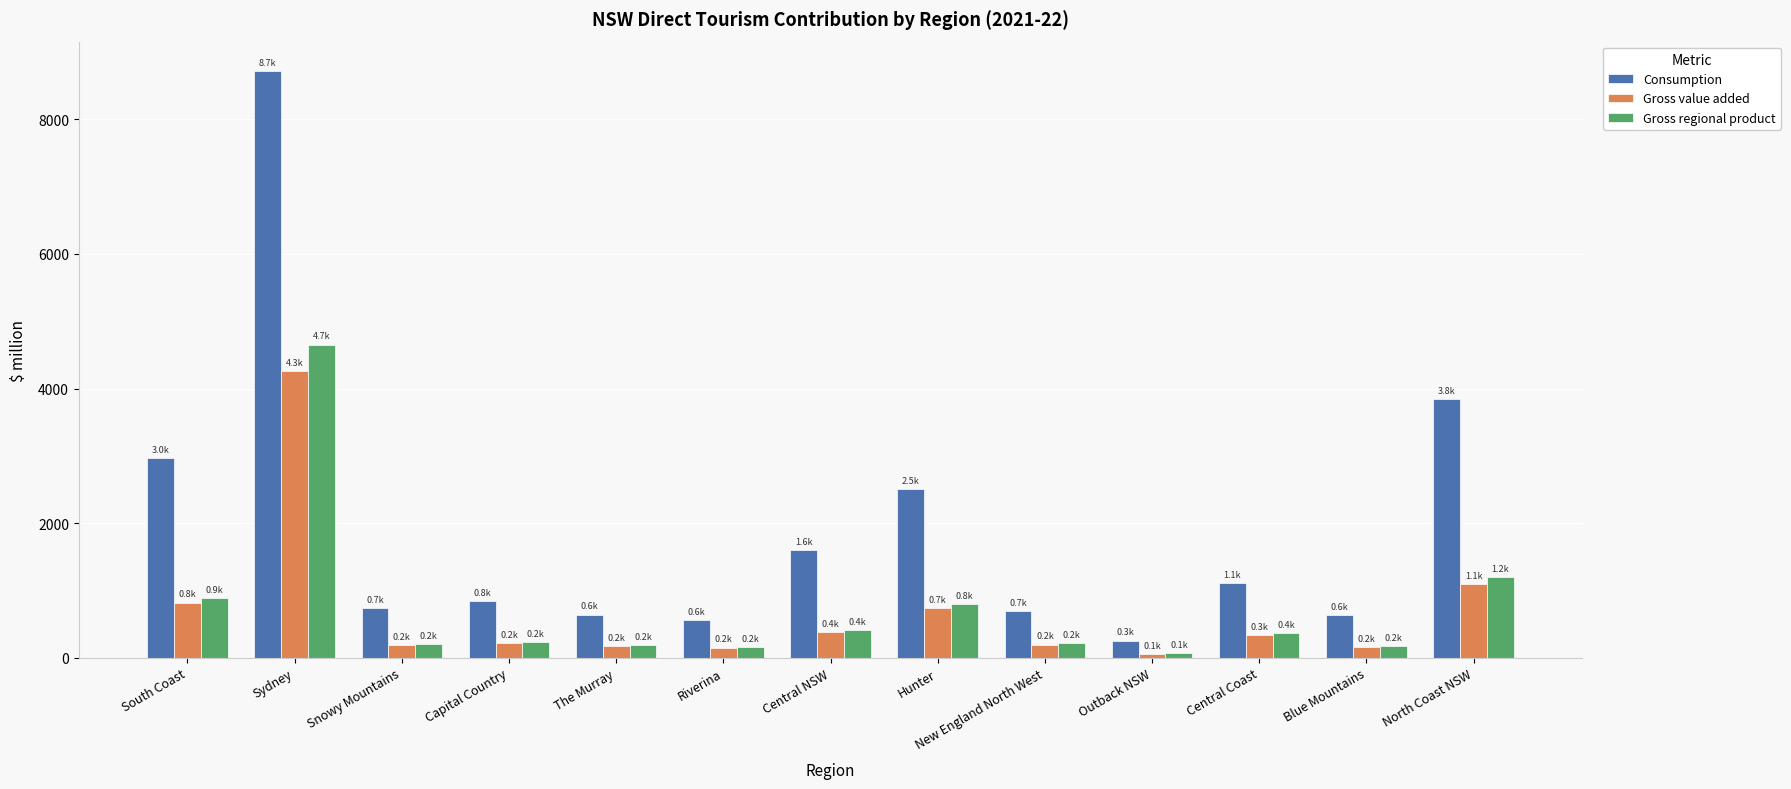

What is the maximum value shown in the chart?

8716.1